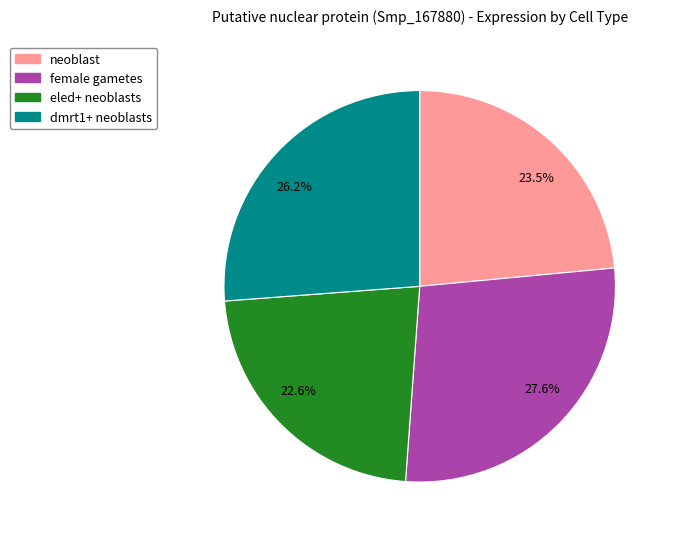

The eled+ neoblasts slice represents 23% of the pie. True or false?

True